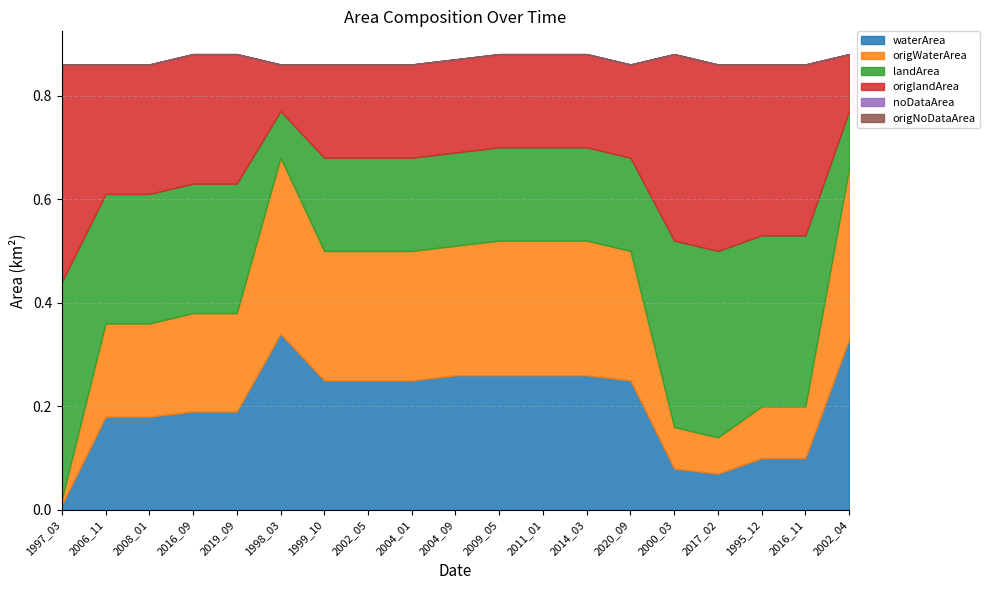

Rank the series at 2002_05 from highest to lowest value.

waterArea, origWaterArea, landArea, origlandArea, noDataArea, origNoDataArea